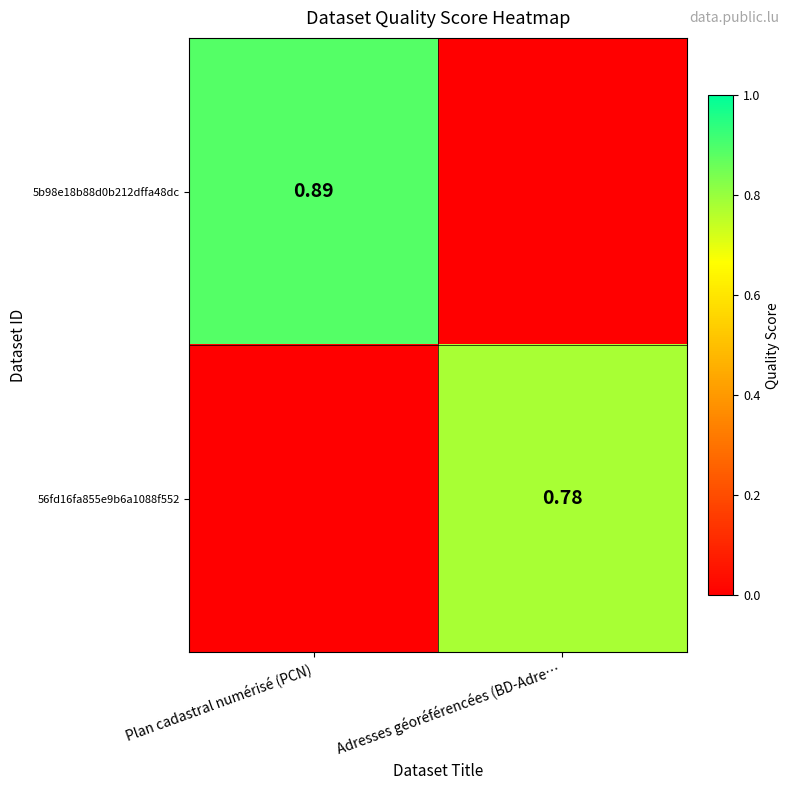

What is the sum of the 5b98e18b88d0b212dffa48dc values at Adresses géoréférencées (BD-Adre… and Plan cadastral numérisé (PCN)?

0.9